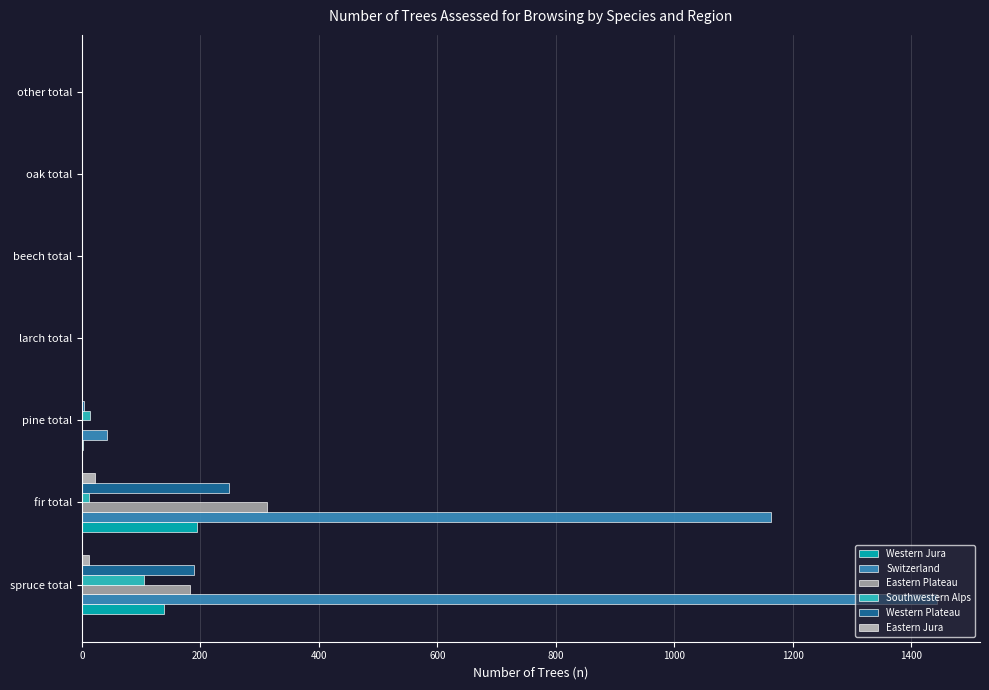

The value of Southwestern Alps at larch total is 50. True or false?

False